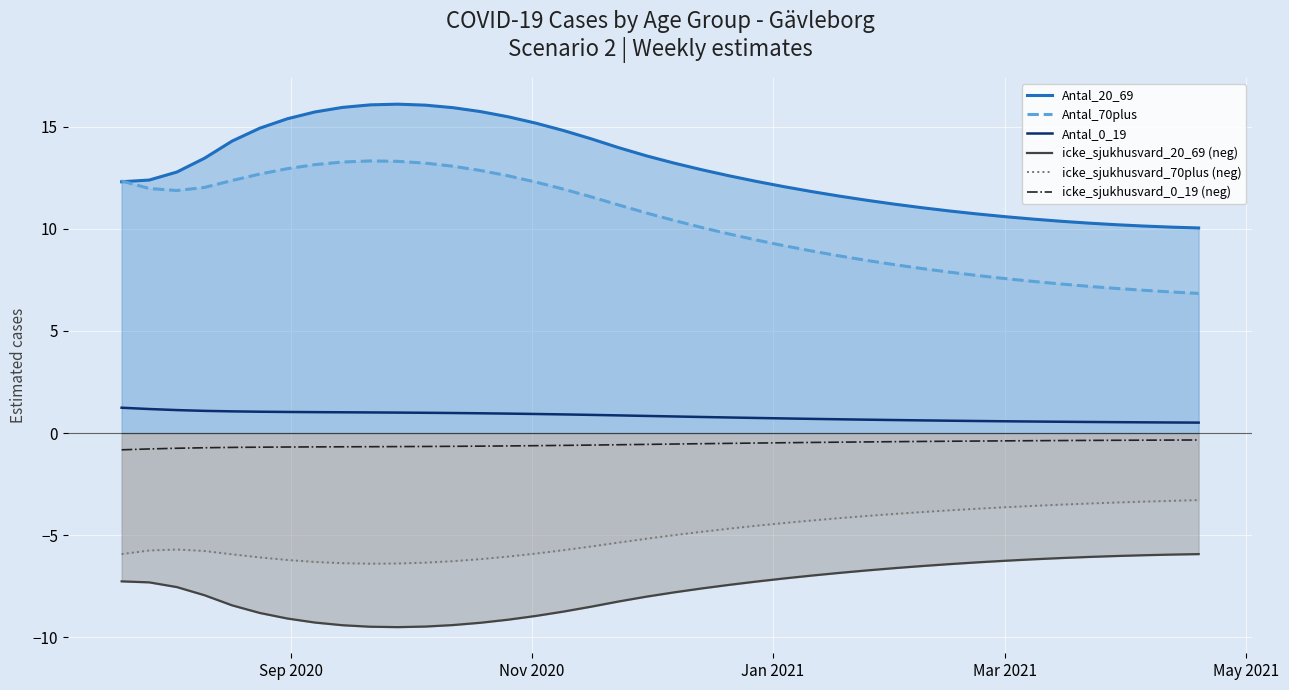

What is the sum of all icke_sjukhusvard_20_69 (neg) values?

-305.9